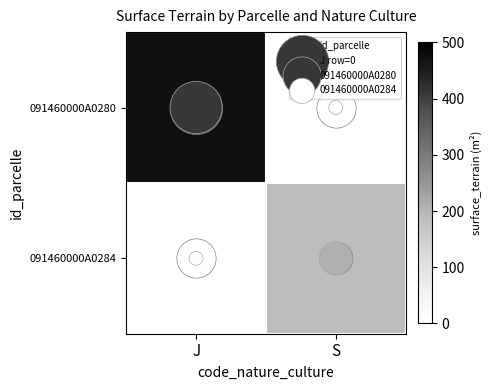

What is the minimum value for 091460000A0284?

1